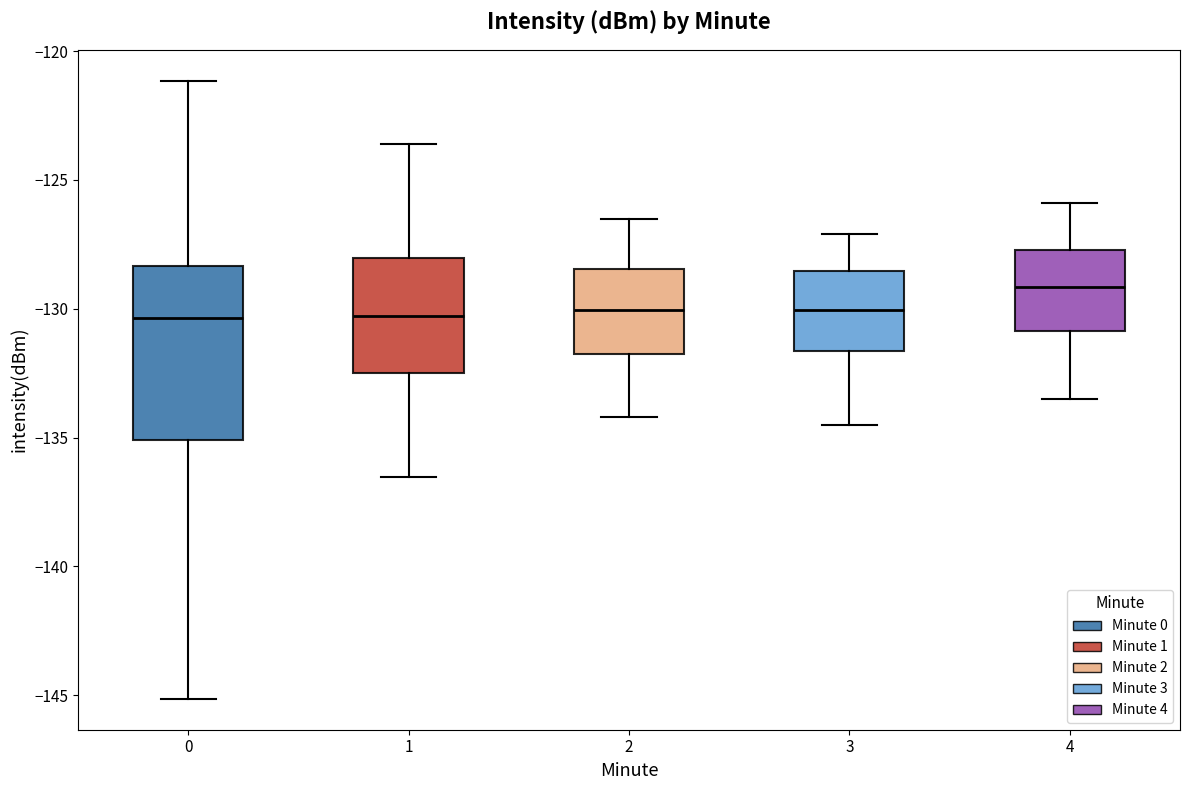

Reading left to right, transcribe this box plot: for each box, give where its median line is, the range the box spans, and where its two whiskers end, as read against the y-axis. The values are not printed on the chart, so give them approximately, as read against the axis.

0: median -130.5, box -135.0 to -128.5, whiskers -145.0 to -121.0
1: median -130.5, box -132.5 to -128.0, whiskers -136.5 to -123.5
2: median -130.0, box -131.5 to -128.5, whiskers -134.0 to -126.5
3: median -130.0, box -131.5 to -128.5, whiskers -134.5 to -127.0
4: median -129.0, box -131.0 to -127.5, whiskers -133.5 to -126.0